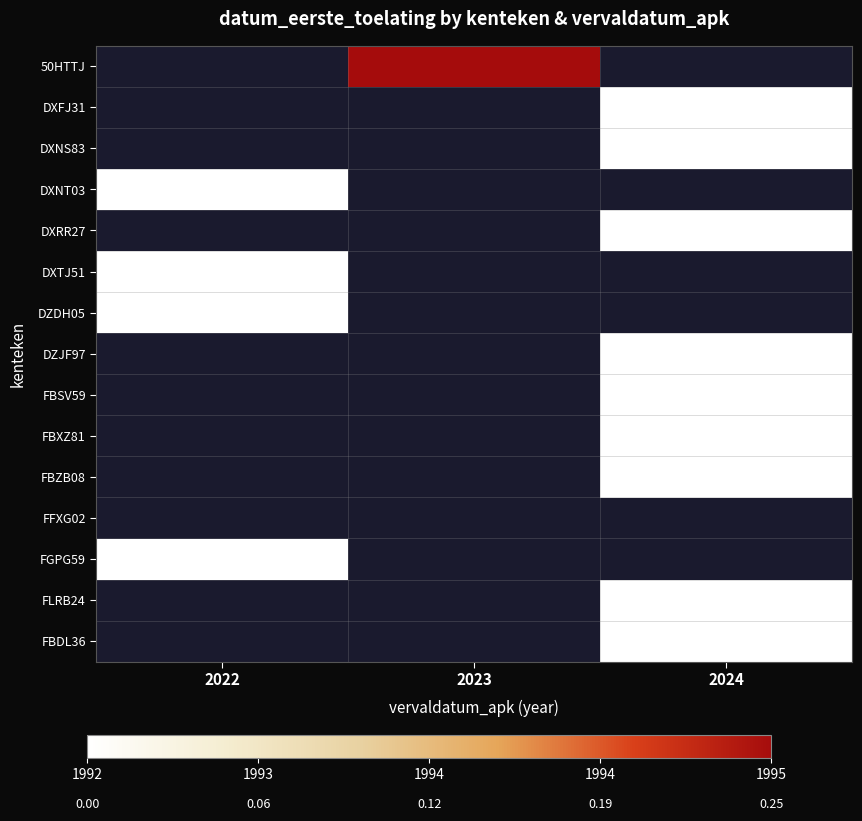

At which label does FFXG02 reach its minimum?

2022